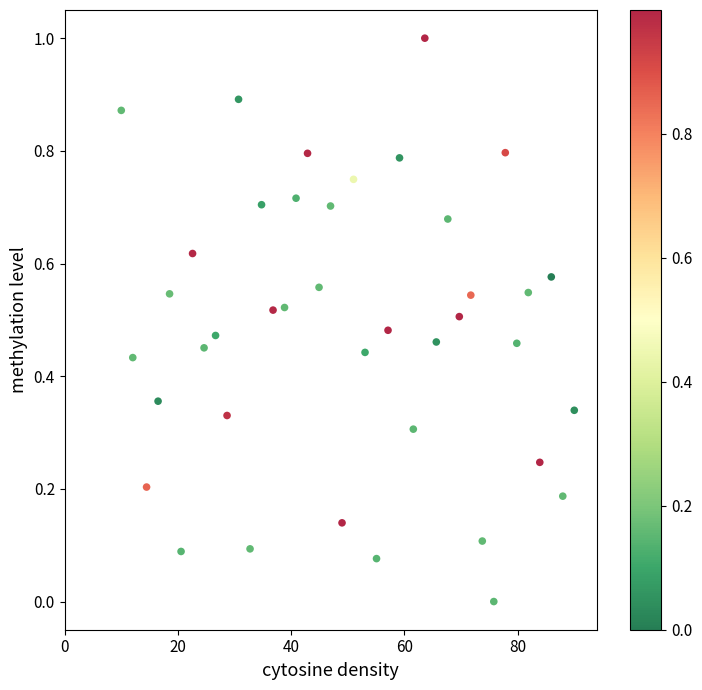

What is the range of Y values (max minus min)?

1.0